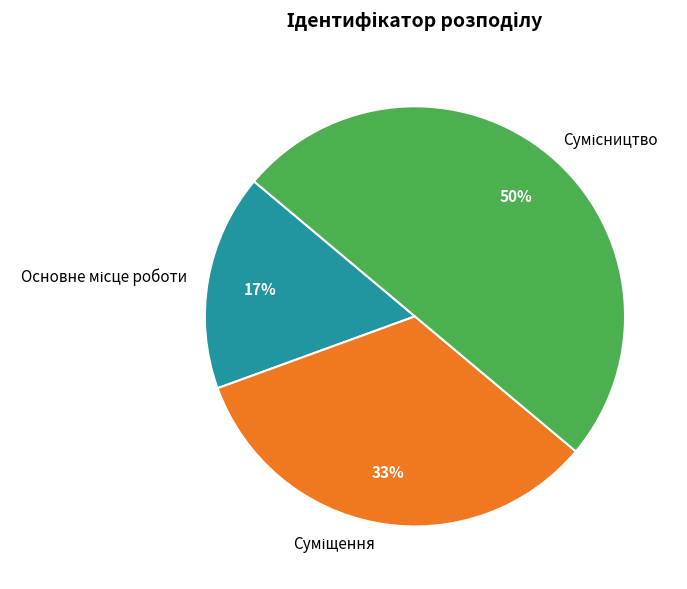

To the nearest percent, what is the average slice percentage?

33%